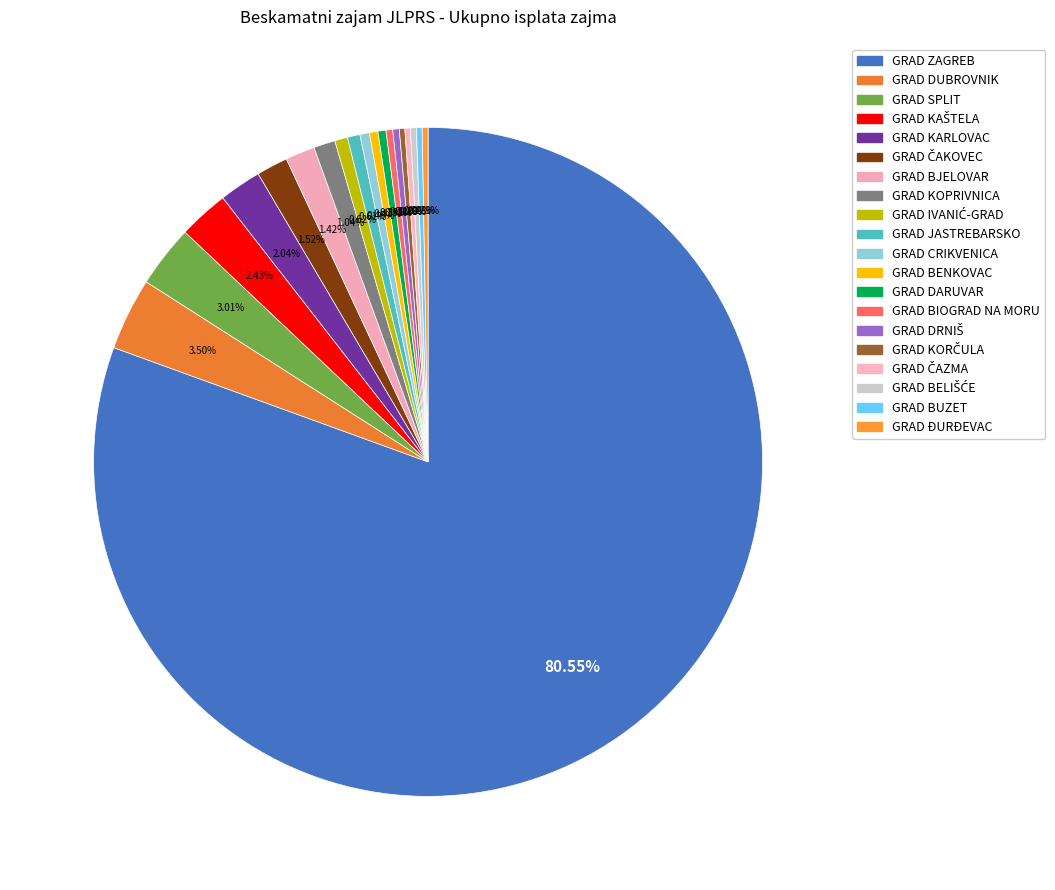

How much of the chart is everything except GRAD KARLOVAC?

98.0%